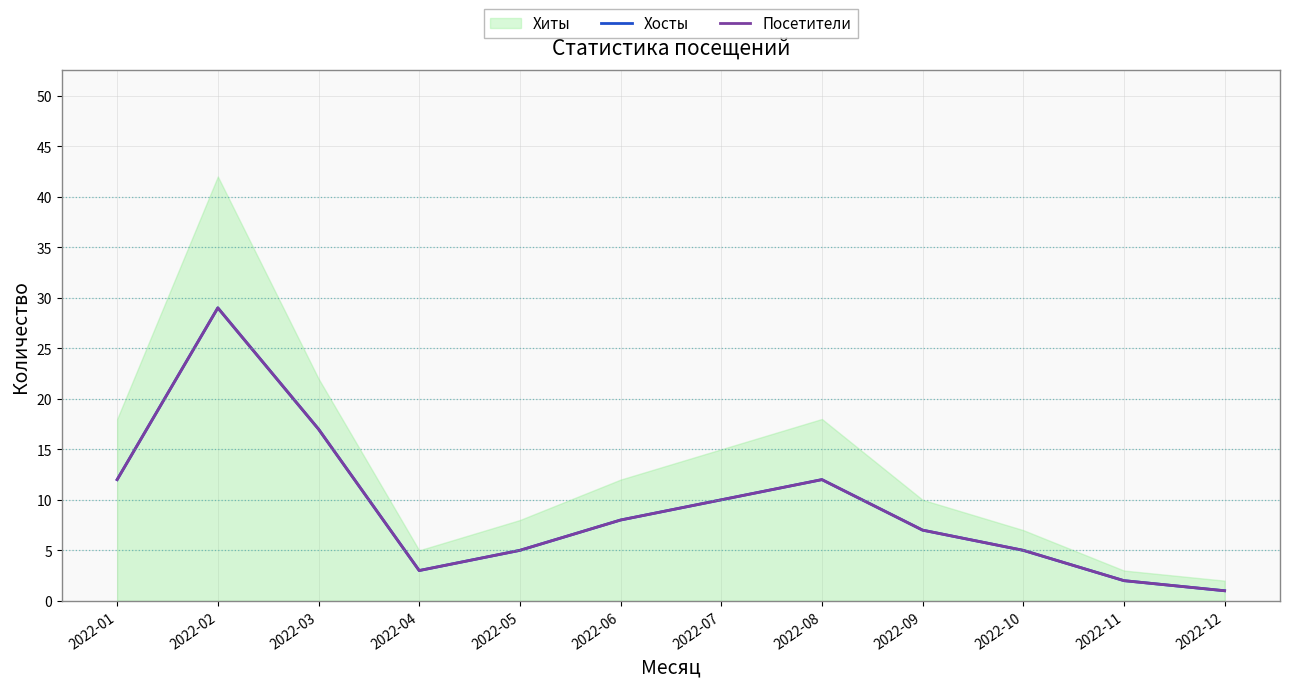

At which label is Хосты closest to 15?

2022-03